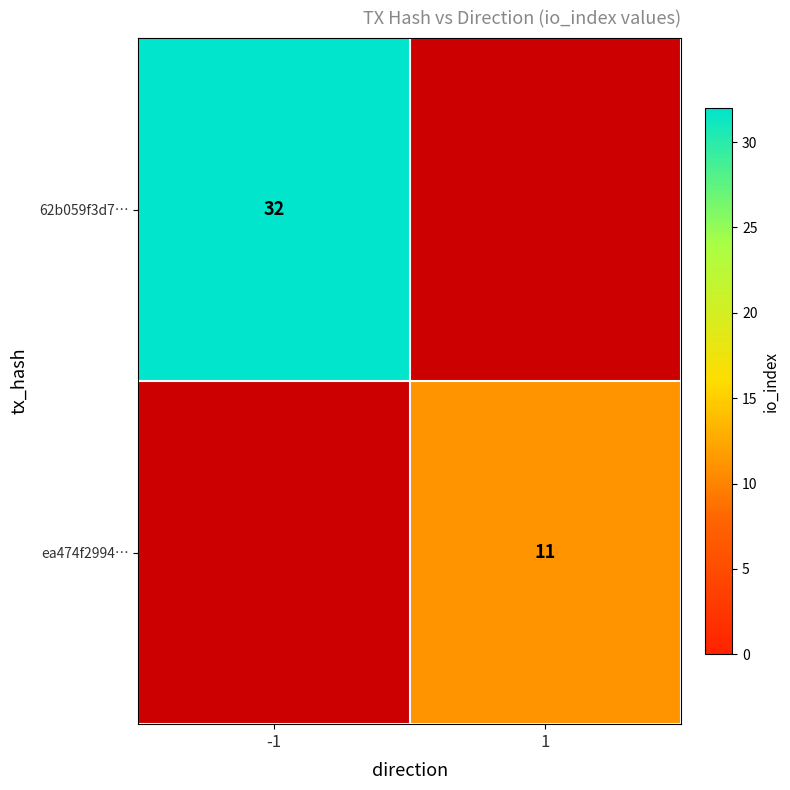

The value of ea474f2994… at 1 is 5. True or false?

False